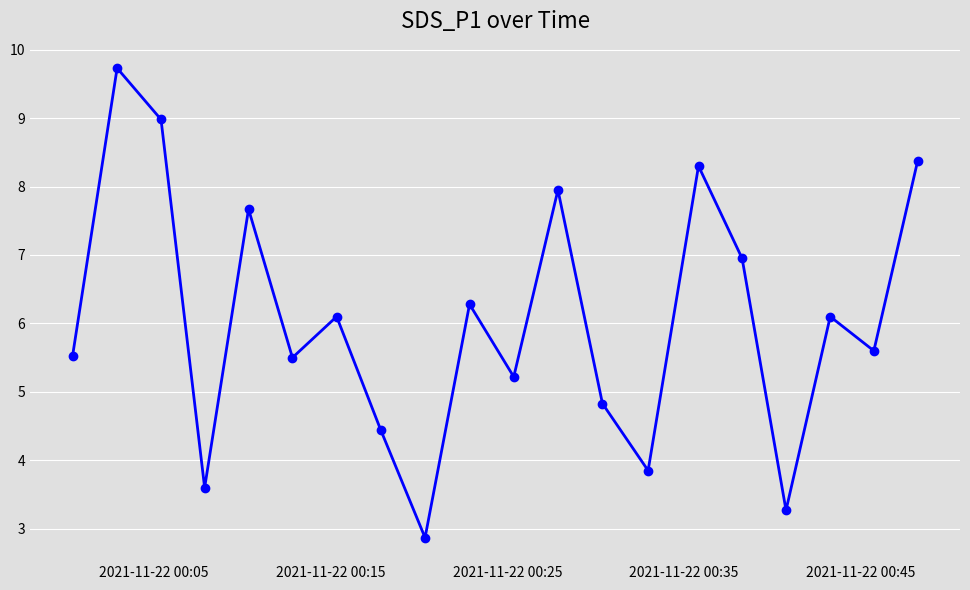

What is the value of the 11th point from the left?

5.2